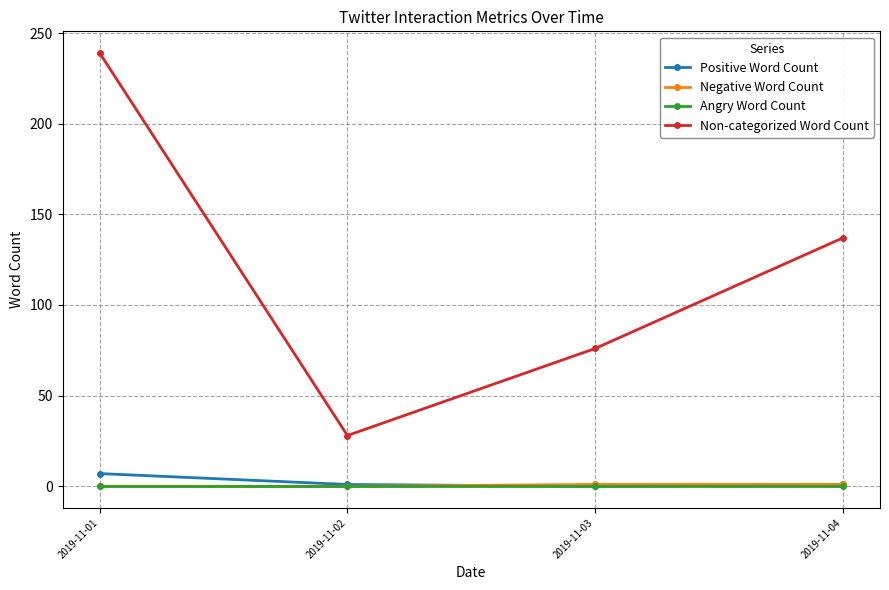

What are all the series names shown in the legend?

Positive Word Count, Negative Word Count, Angry Word Count, Non-categorized Word Count